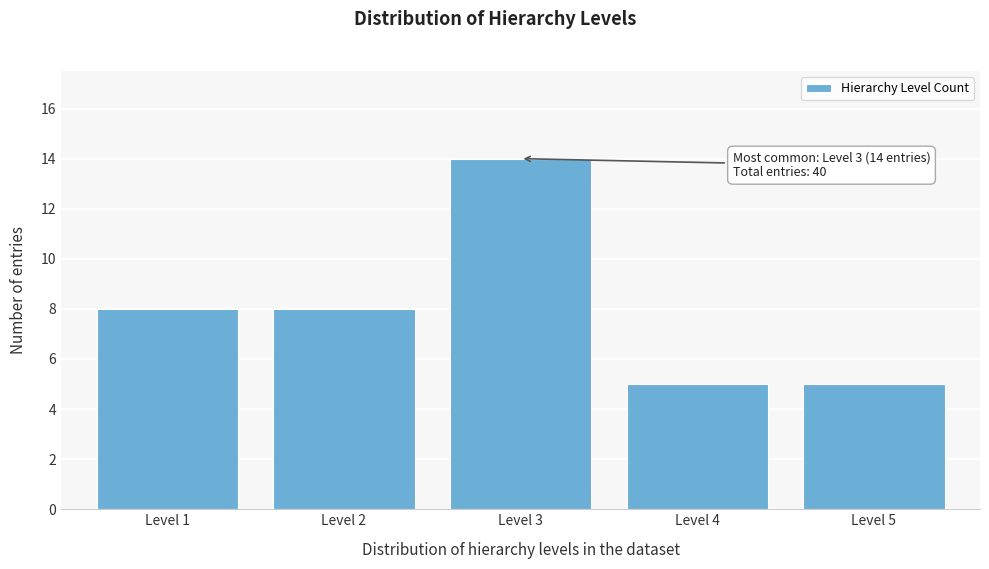

Reading left to right, what are all the values shown in this chart?

8	8	14	5	5